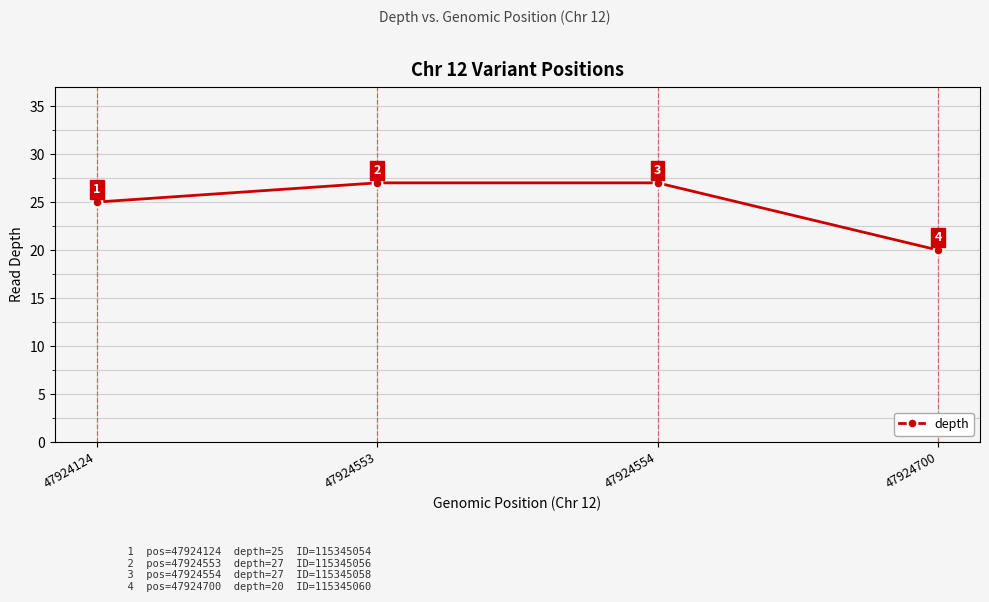

The chart shows a value of 39 at 47924553. True or false?

False